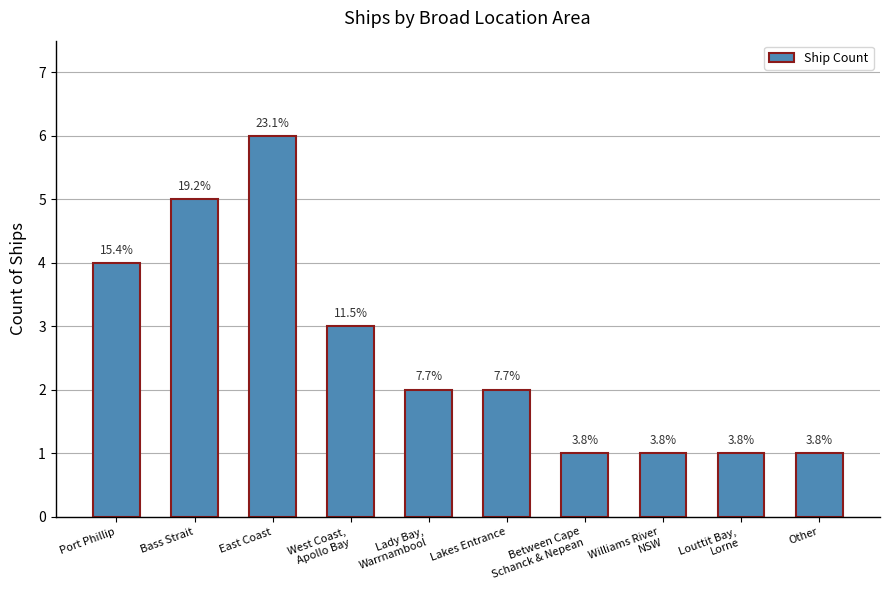

What is the value of the 7th bar from the left?

1